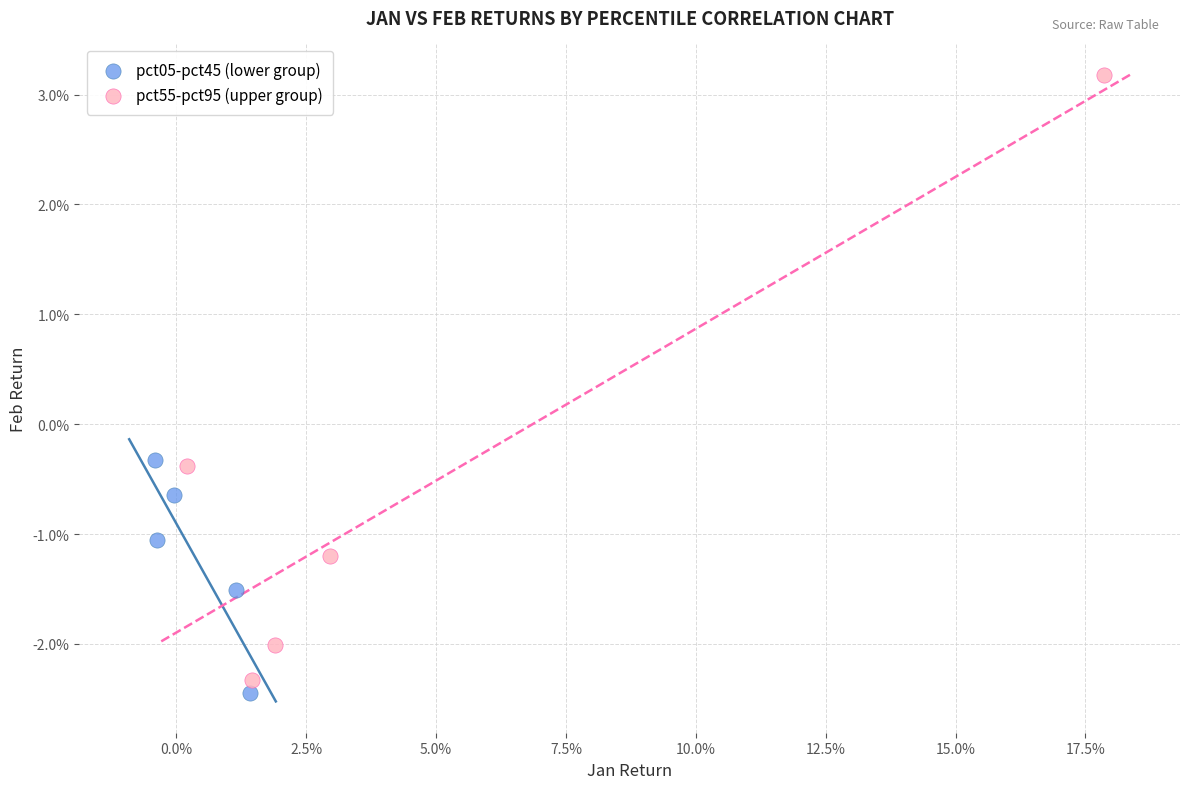

What are all the series names shown in the legend?

pct05-pct45 (lower group), pct55-pct95 (upper group)